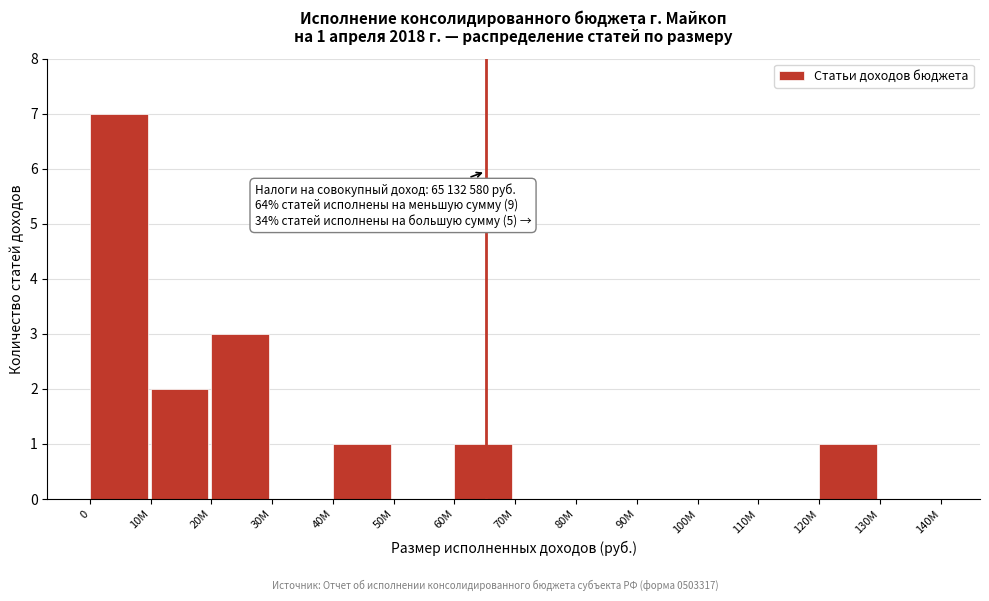

Reading left to right, list all the values displayed in this chart.

0=7	10M=2	20M=3	30M=0	40M=1	50M=0	60M=1	70M=0	80M=0	90M=0	100M=0	110M=0	120M=1	130M=0